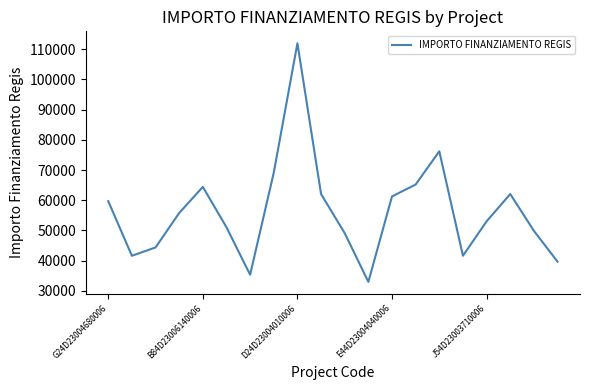

What is the maximum value shown in the chart?

111949.1